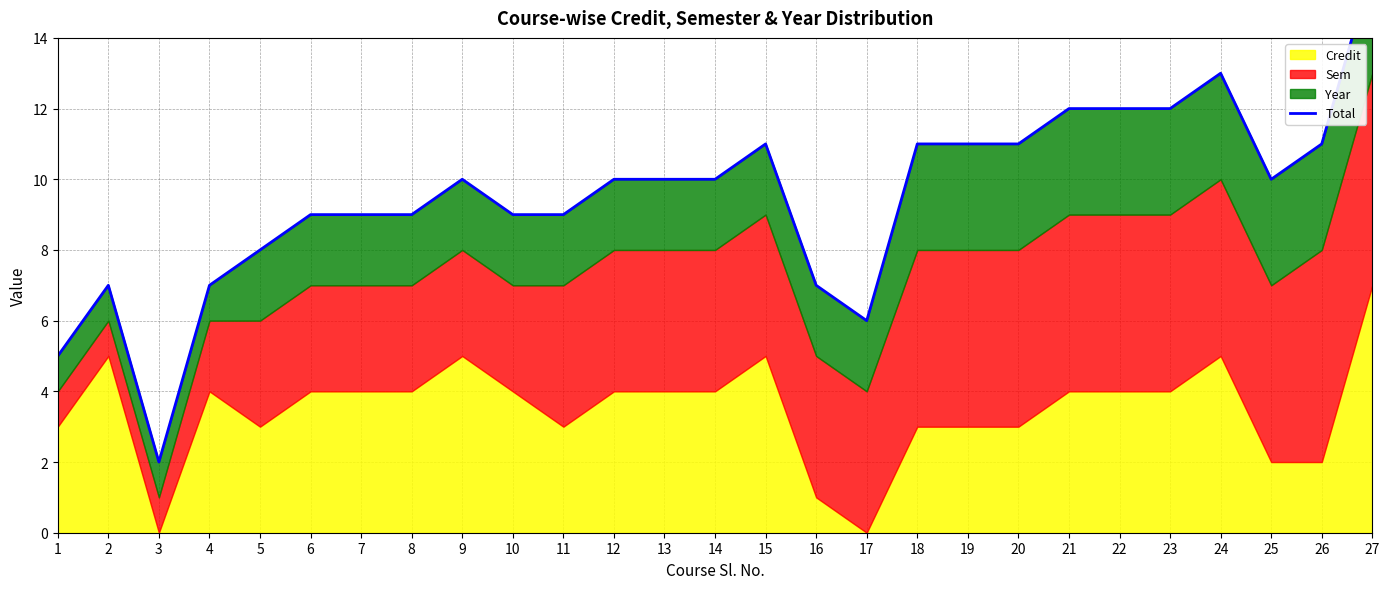

What is the greatest value displayed?

16